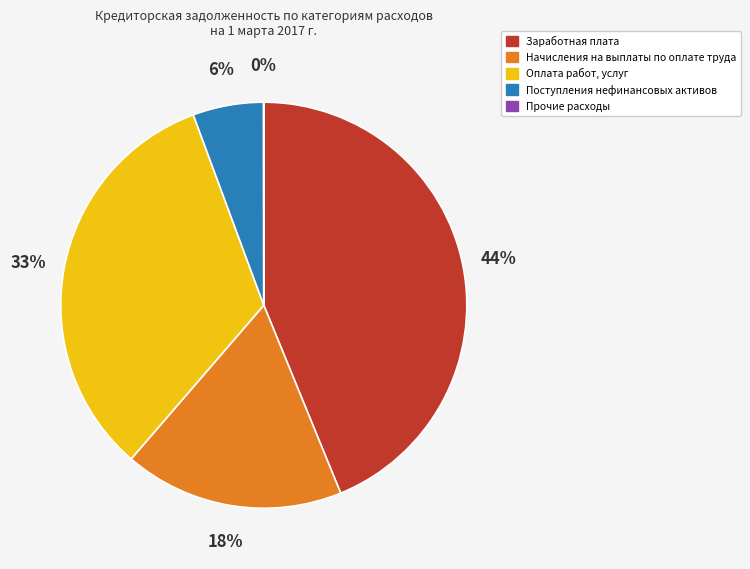

Does Поступления нефинансовых активов account for over 50% of the chart?

No